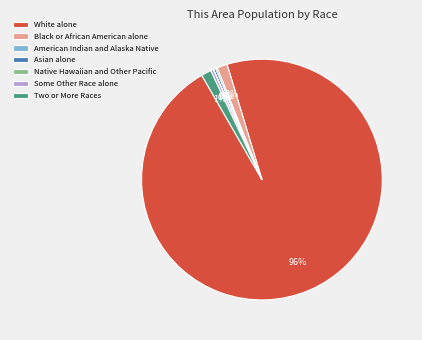

The Black or African American alone slice represents 1% of the pie. True or false?

True